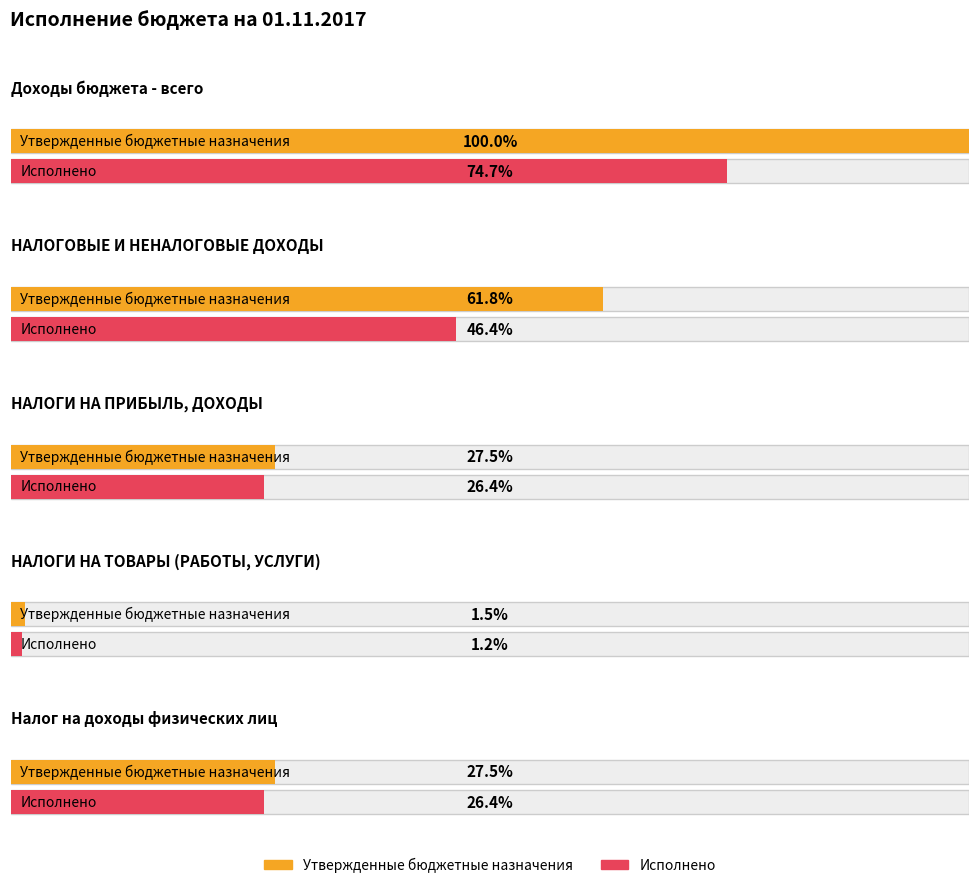

At which category does the chart reach its minimum across all series?

НАЛОГИ НА ТОВАРЫ (РАБОТЫ, УСЛУГИ)